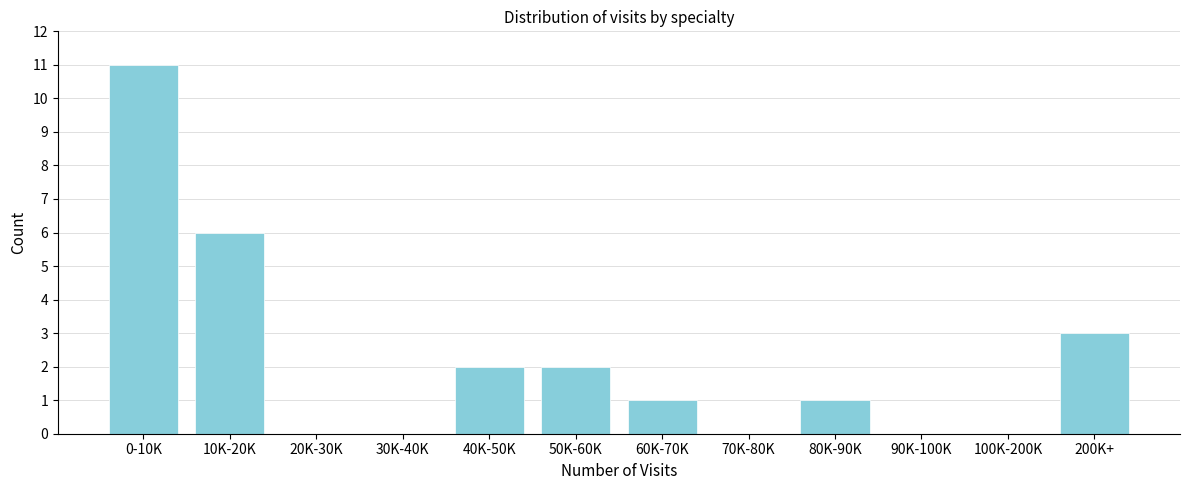

Reading left to right, extract all data points from this chart.

0-10K=11	10K-20K=6	20K-30K=0	30K-40K=0	40K-50K=2	50K-60K=2	60K-70K=1	70K-80K=0	80K-90K=1	90K-100K=0	100K-200K=0	200K+=3